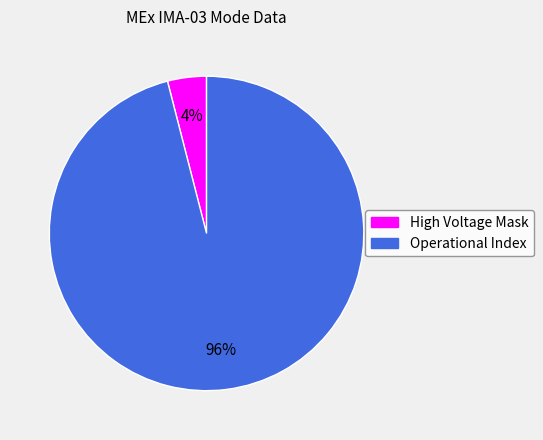

Which slice is the smallest?

High Voltage Mask